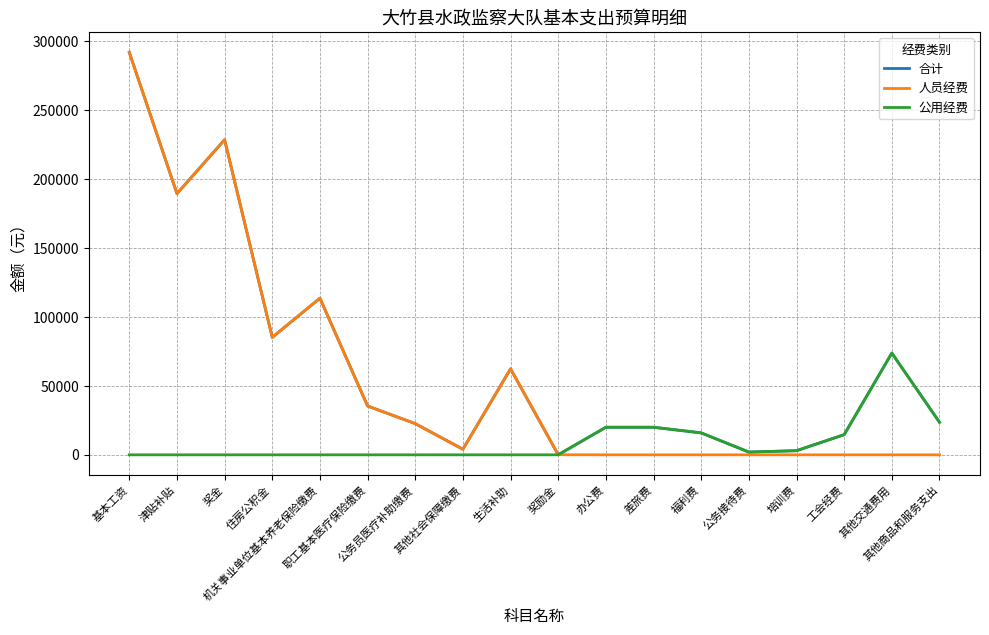

What is the approximate value of 合计 at 公务员医疗补助缴费?

22645.5